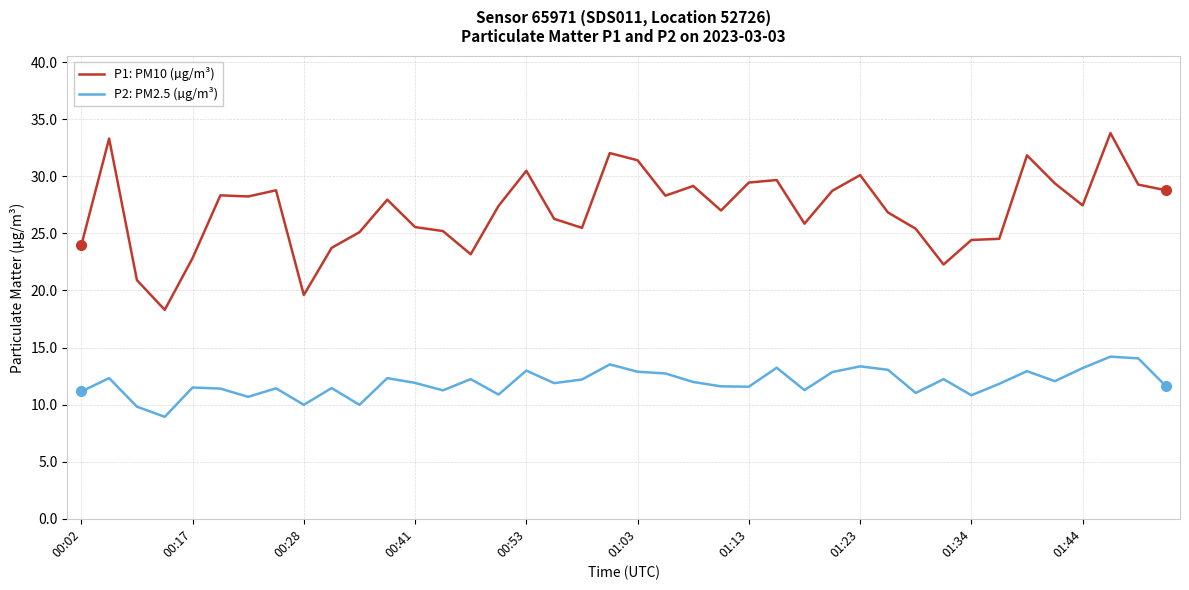

What is the greatest value displayed?

33.8